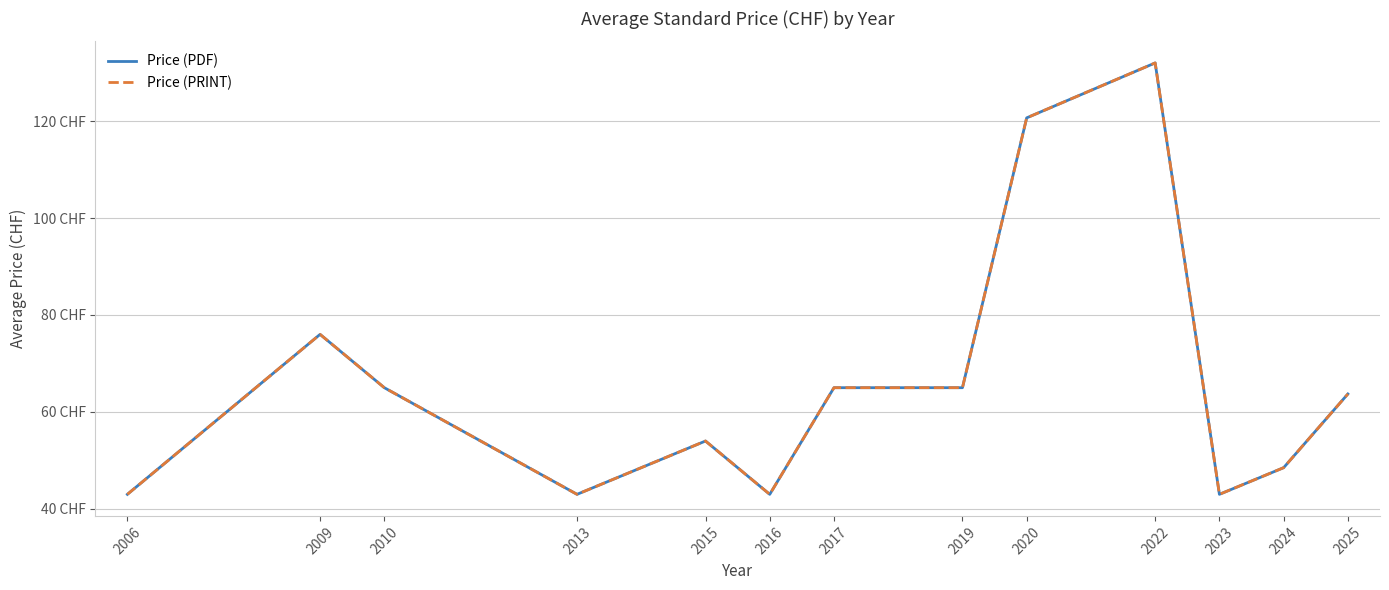

Does the chart have visible grid lines?

Yes